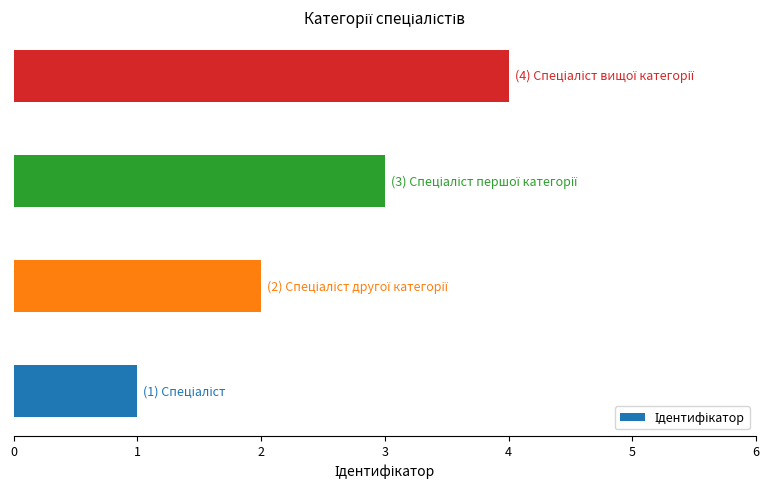

What is the maximum value shown in the chart?

4